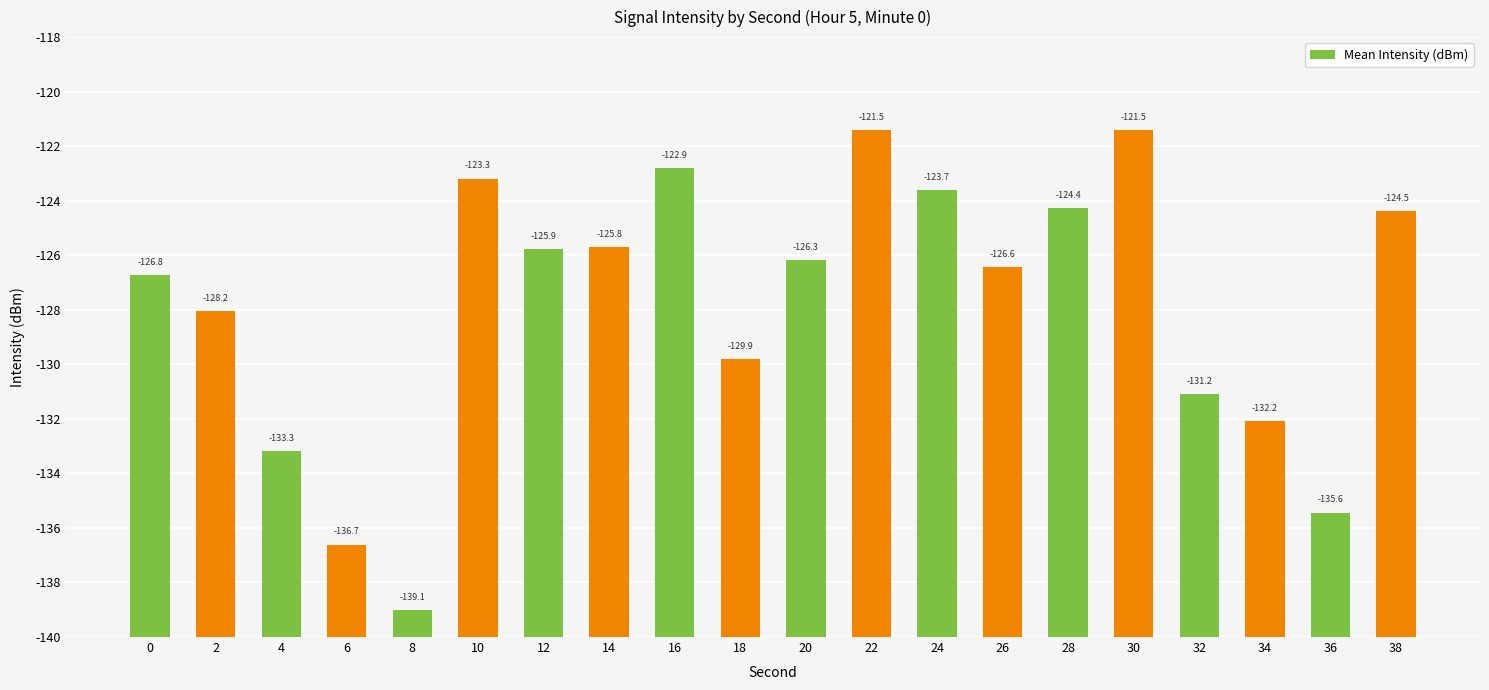

Are the bars horizontal?

No